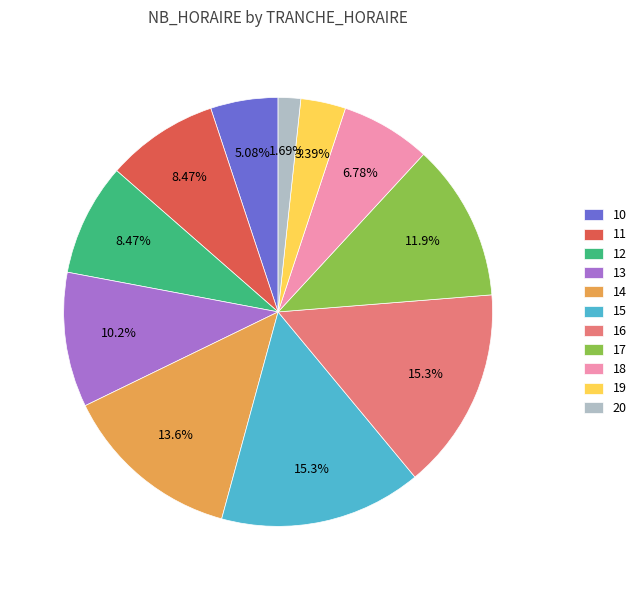

To the nearest percent, what is the combined percentage of 18 and 12?

15%